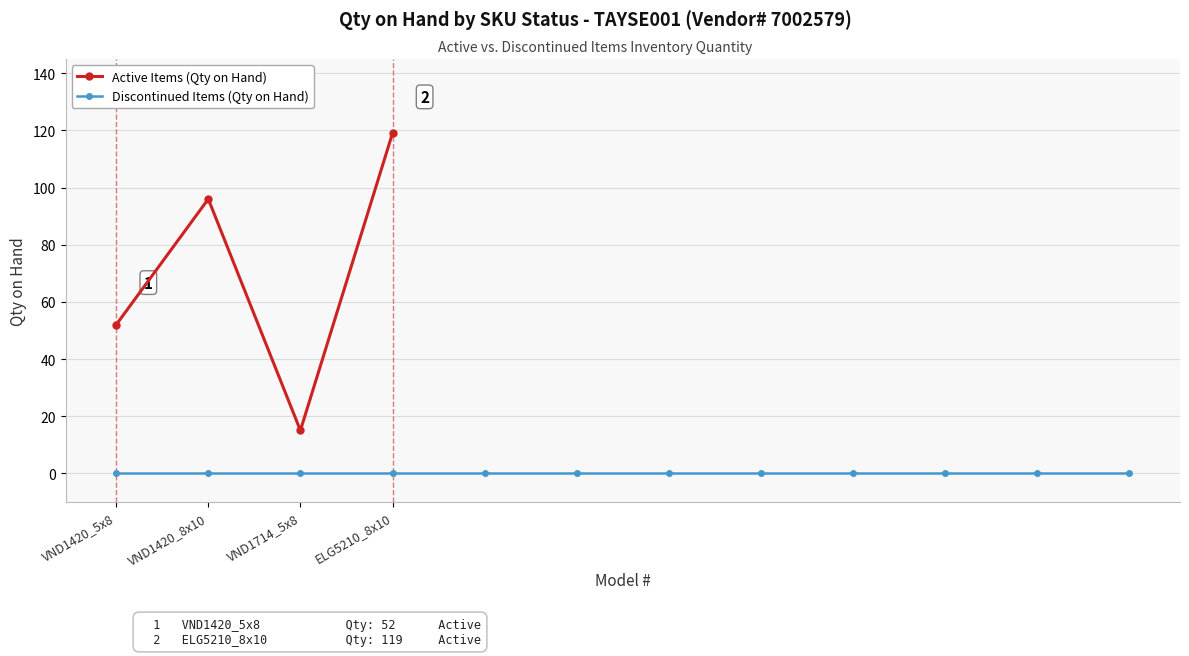

At which category does the data reach its first local valley?

VND1714_5x8